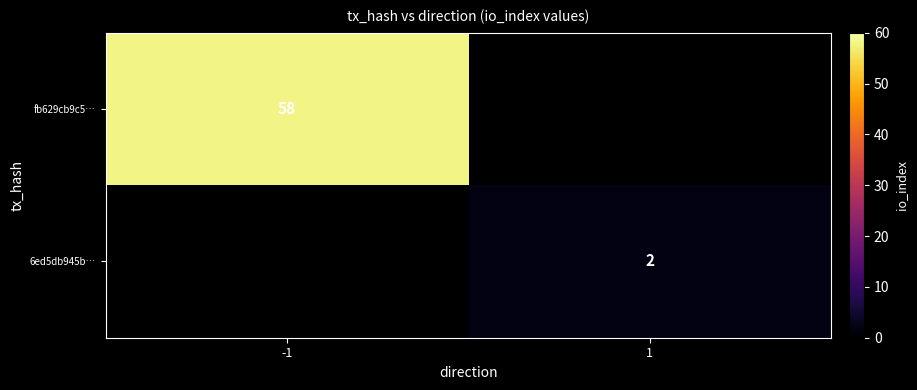

The 6ed5db945b… series shows 1.1 at 1. True or false?

False